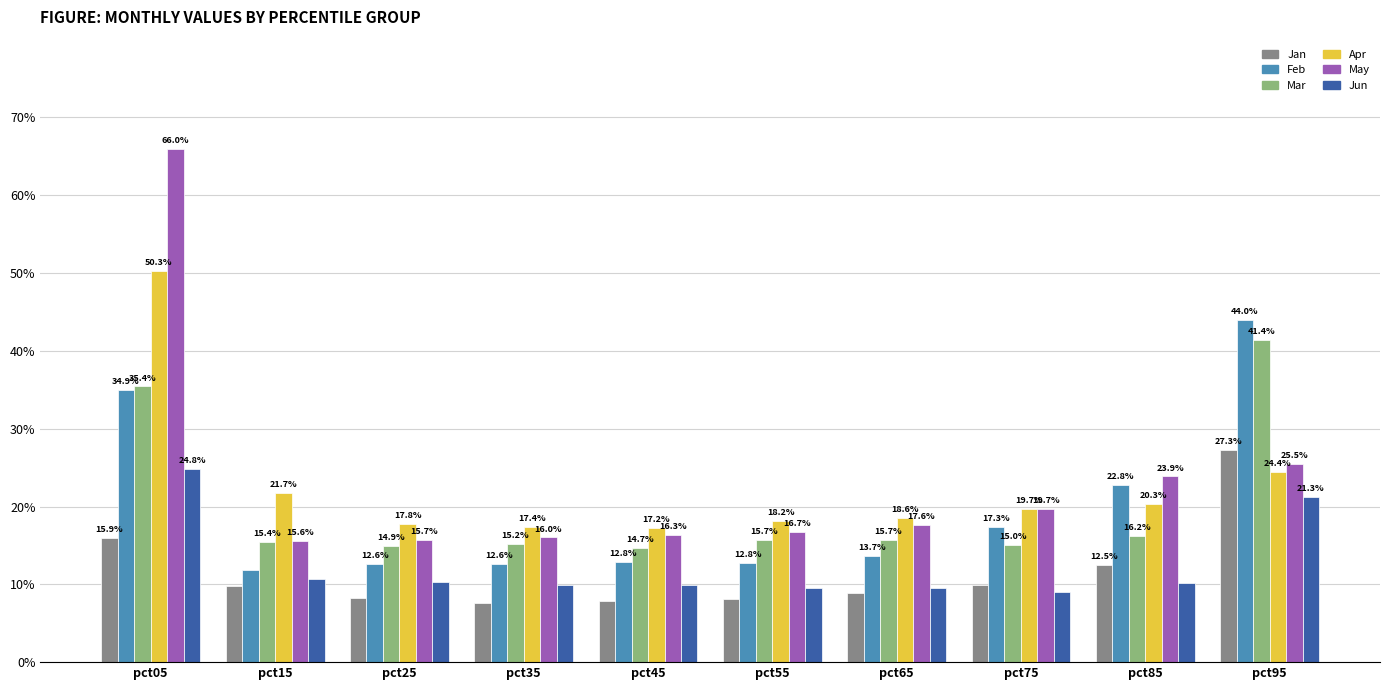

Does the chart contain stacked bars?

No